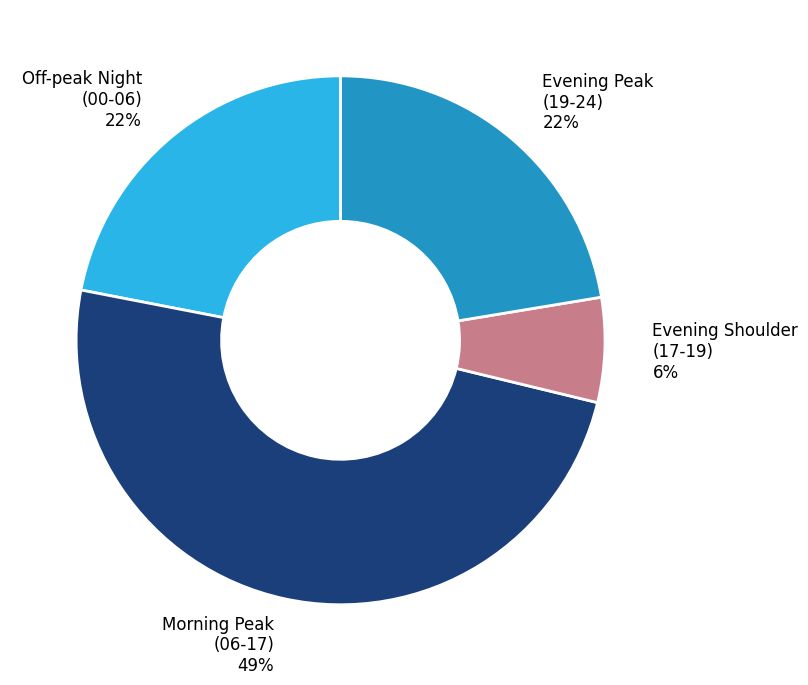

Which category has the biggest portion of the pie?

Morning Peak (06-17)